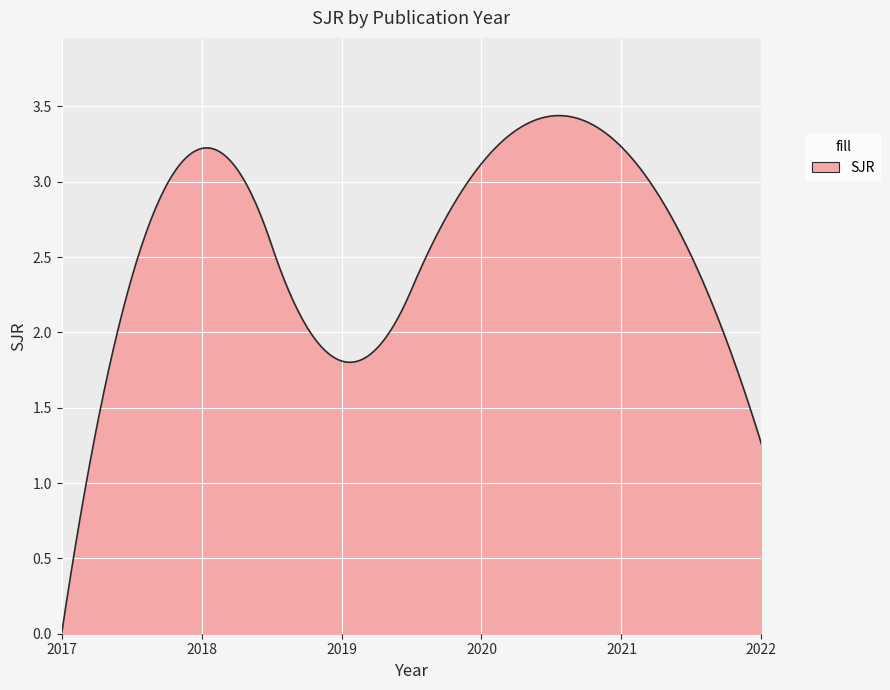

Is this an area chart (filled region under the line)?

Yes